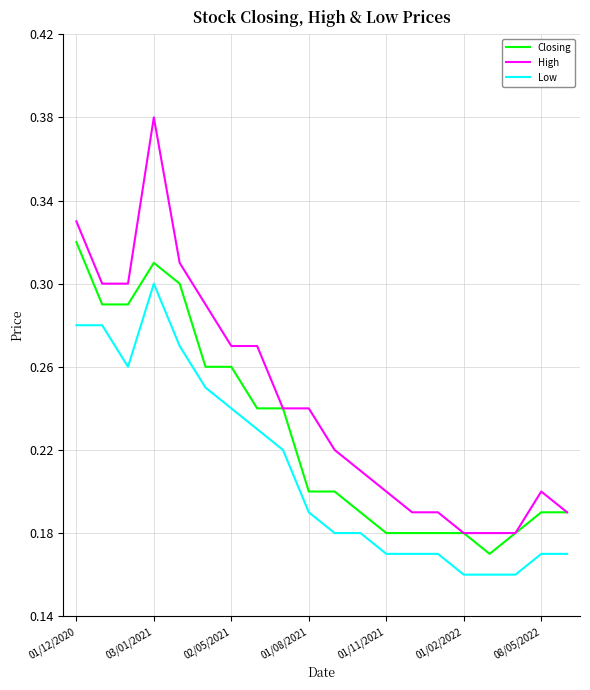

What is the difference between the second highest and minimum values in the Low series?

0.1